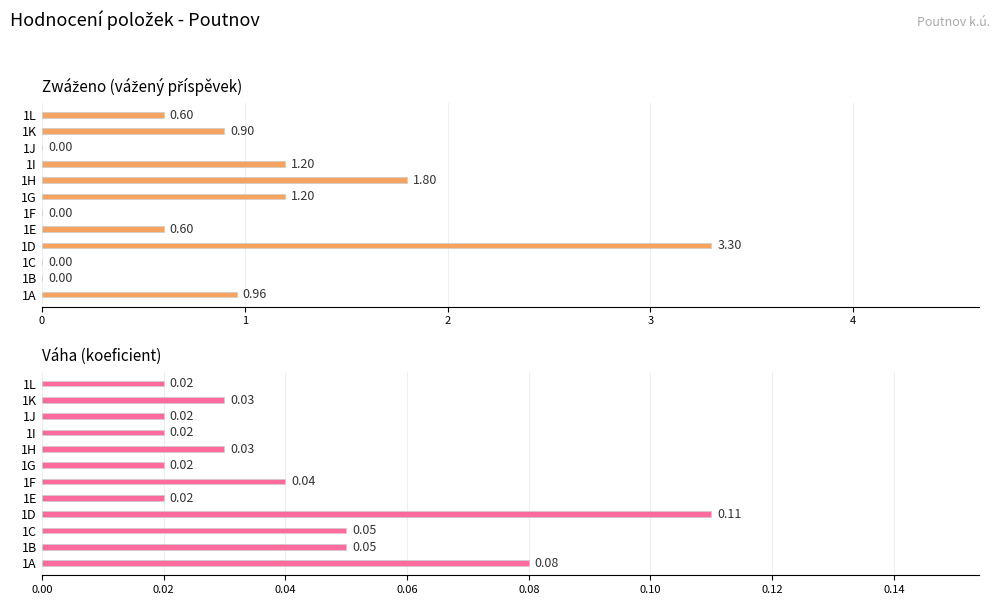

What is the greatest value displayed?

3.3